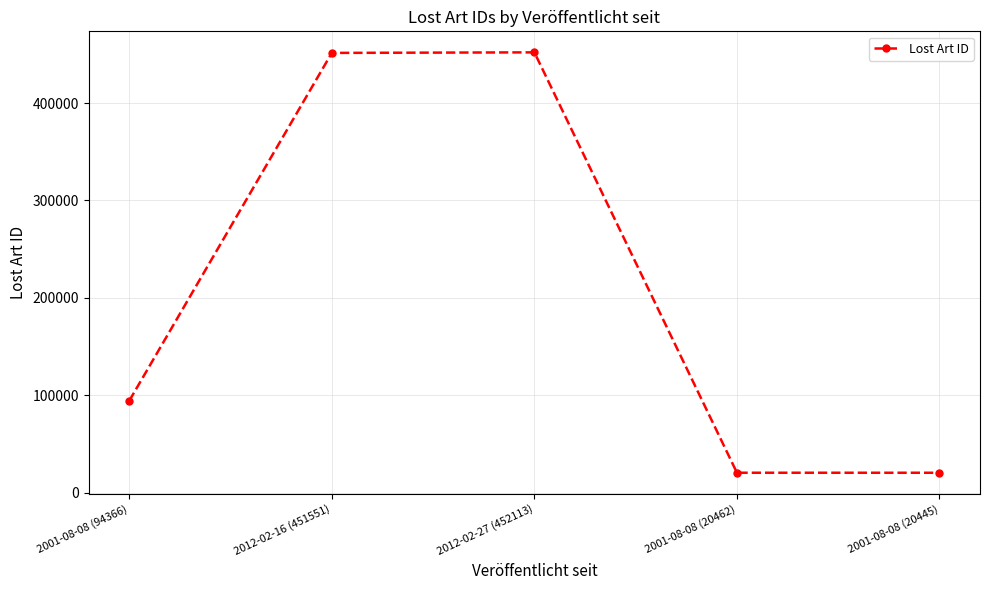

How many values are below 94366?

2